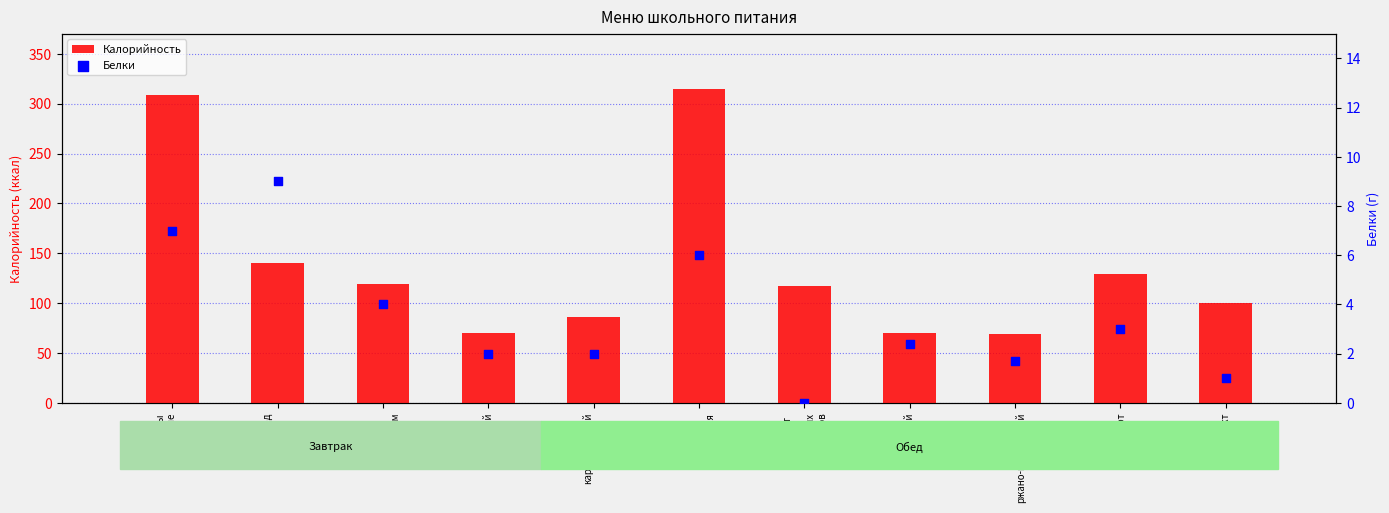

Which series has the largest total across all categories?

Калорийность